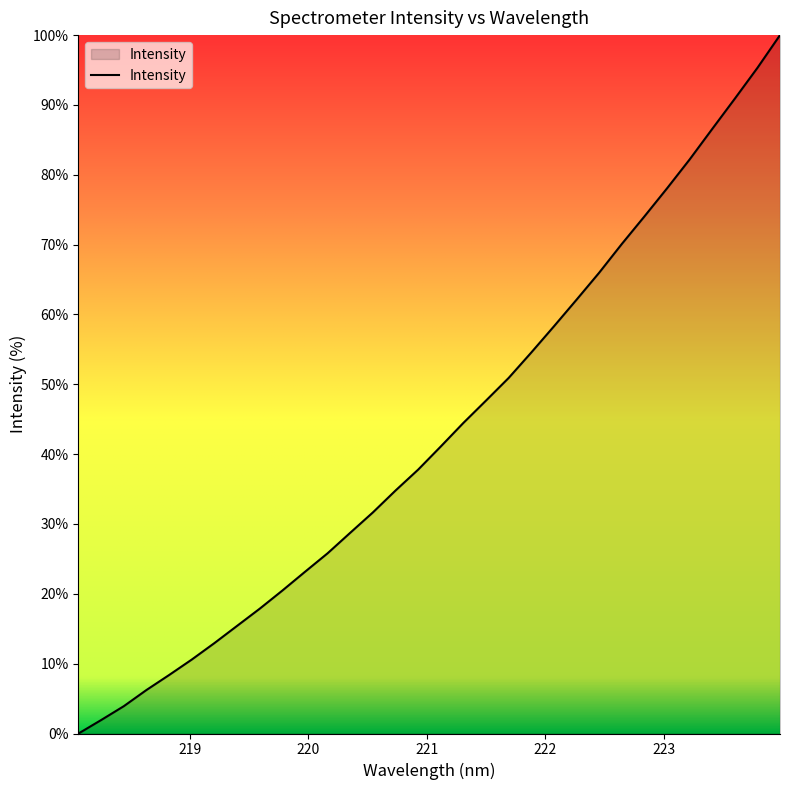

What is the greatest value displayed?

100.0